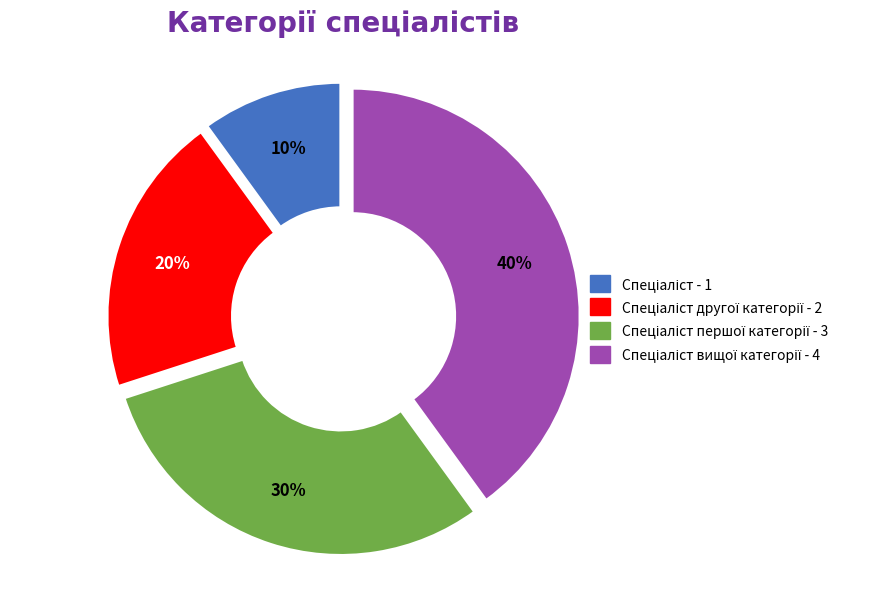

To the nearest percent, what is the average slice percentage?

25%